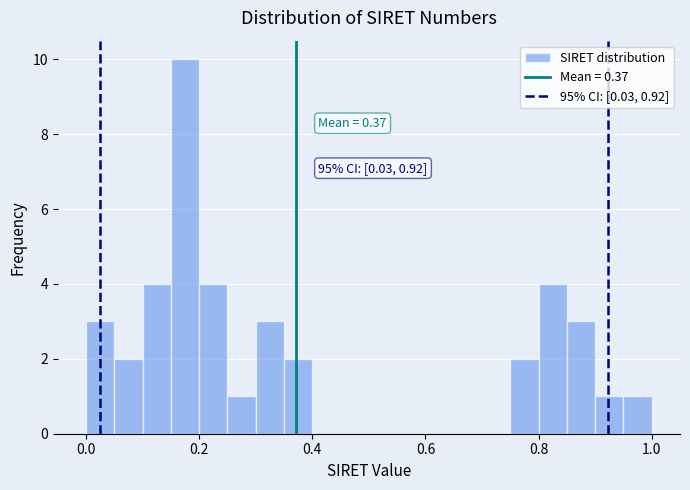

Read against the x-axis, roughly where is the centre of the tallest bar?

0.18